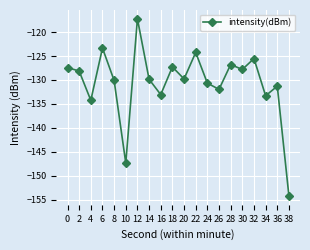

How many lines are shown in the chart?

1